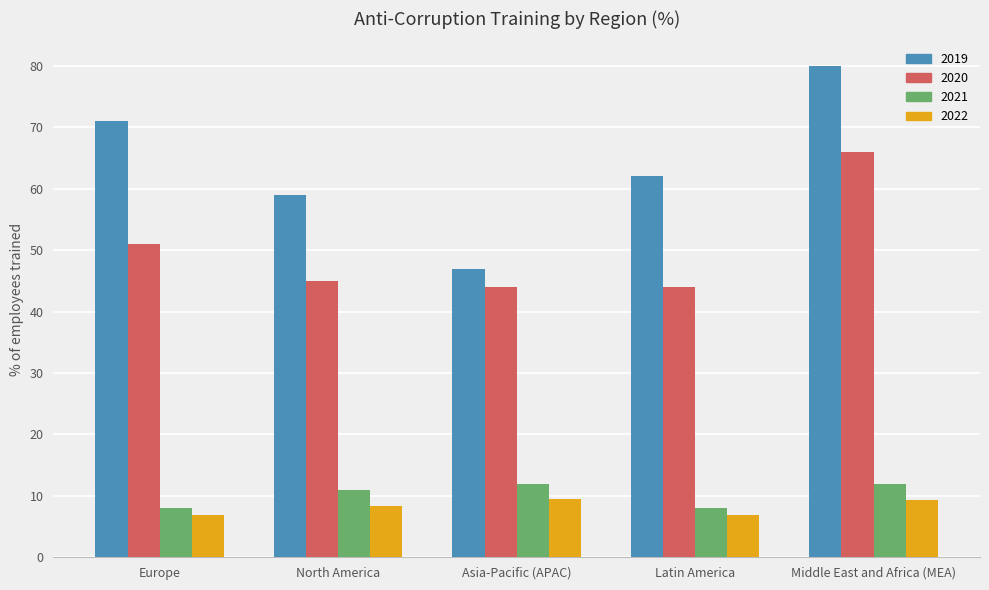

How many groups of bars are there?

5